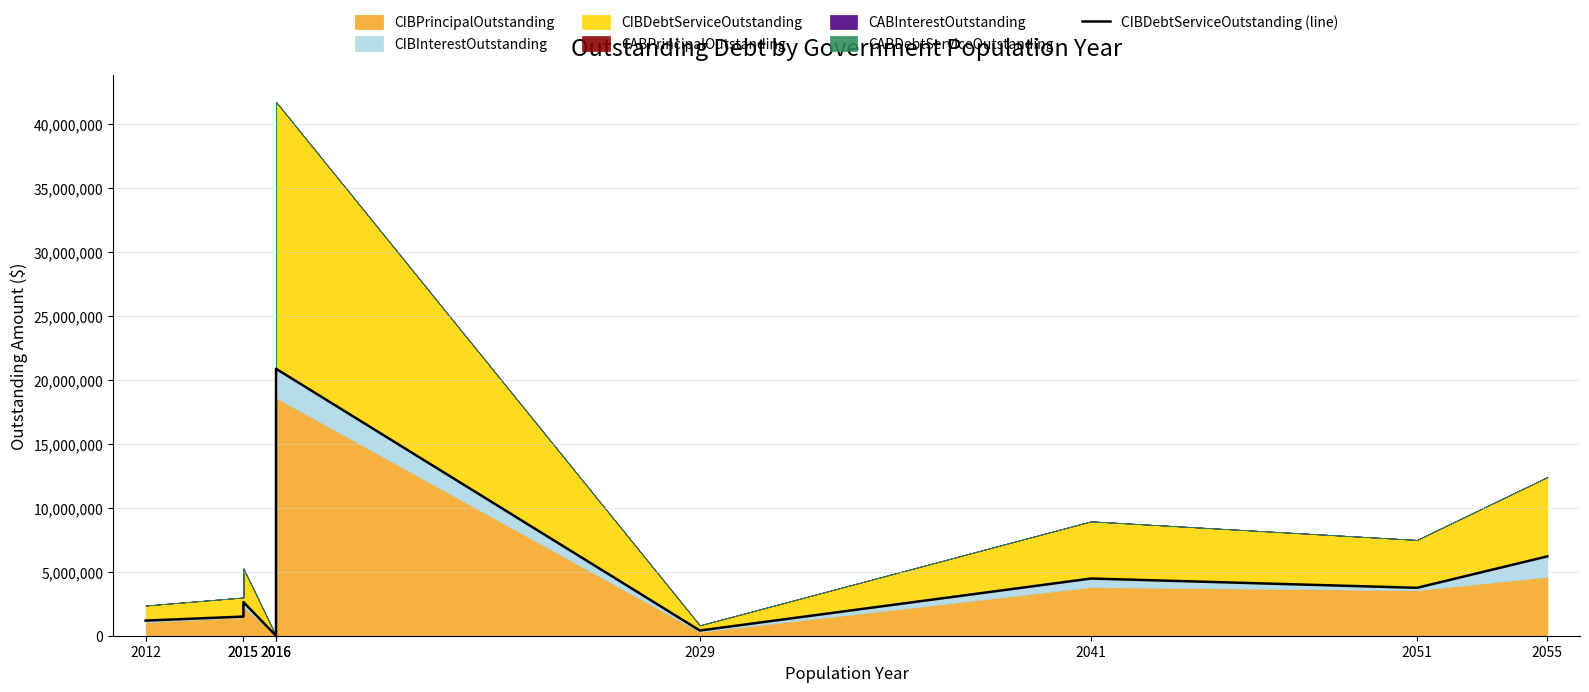

At which category does the data reach its first local valley?

2016